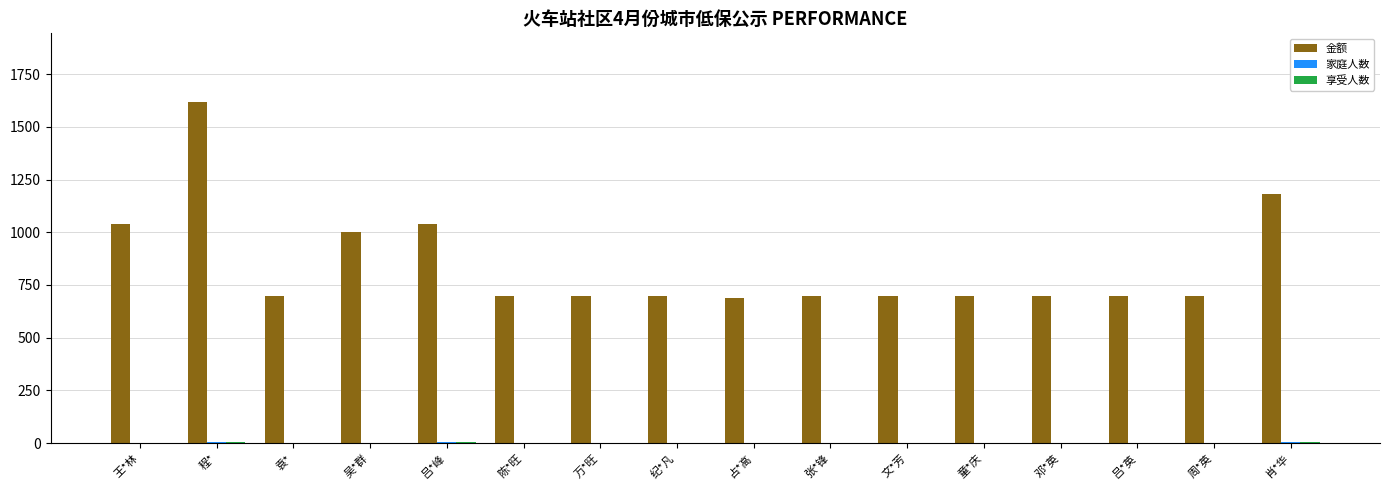

How many categories are shown in the chart?

16